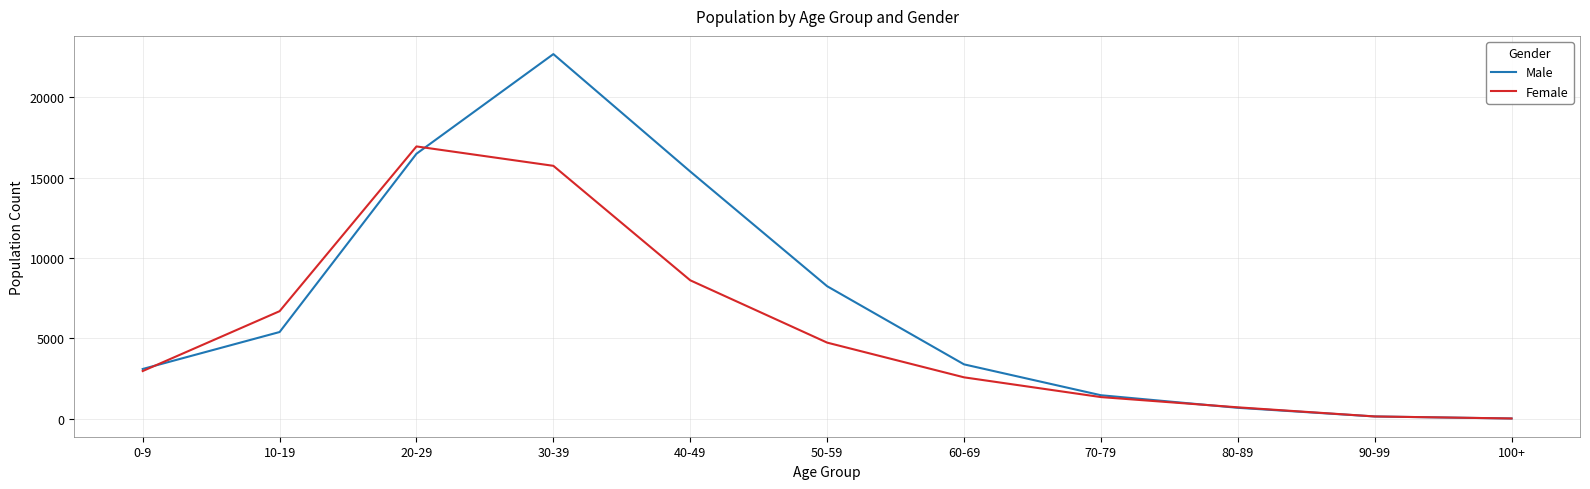

At which category does the chart reach its peak across all series?

30-39